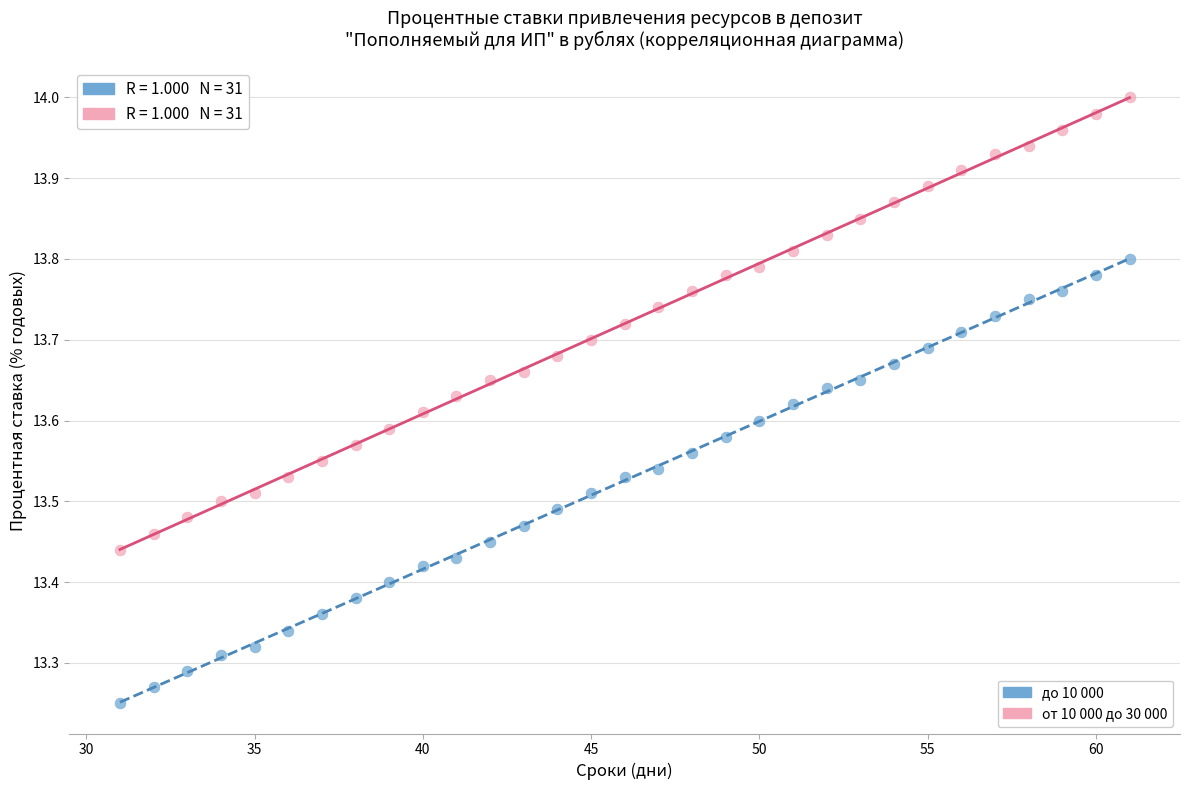

Which series has the widest spread of Y values?

от 10 000 до 30 000